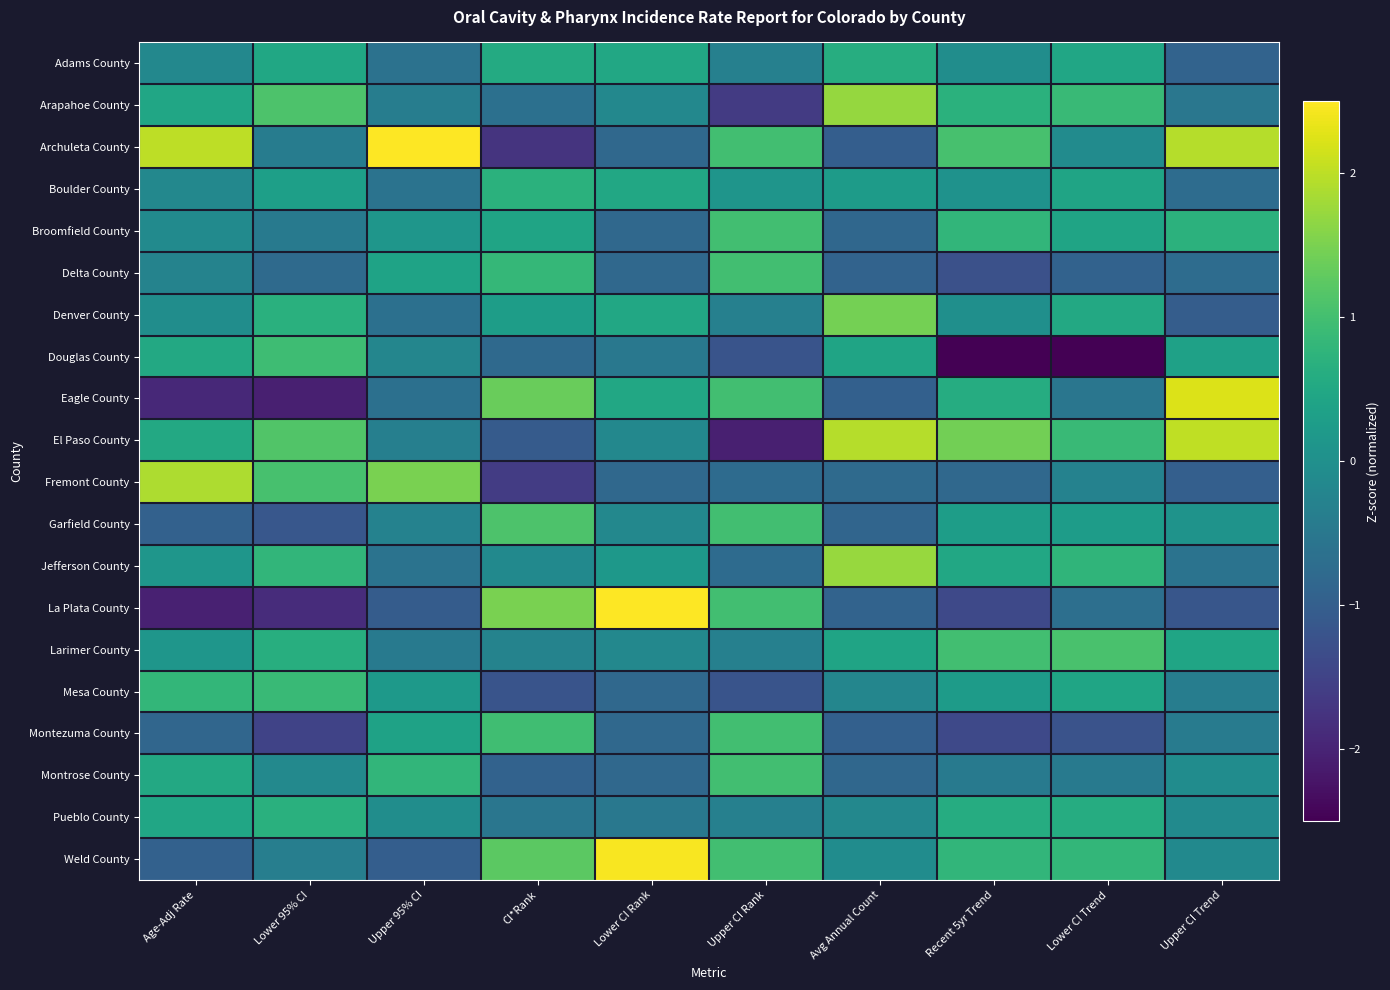

Which has a higher value, Recent 5yr Trend or Upper CI Trend?

Recent 5yr Trend